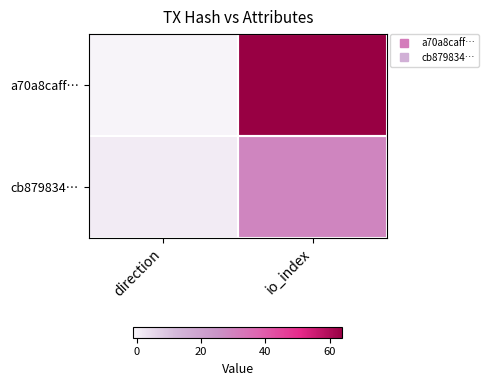

What is the maximum value shown in the chart?

64